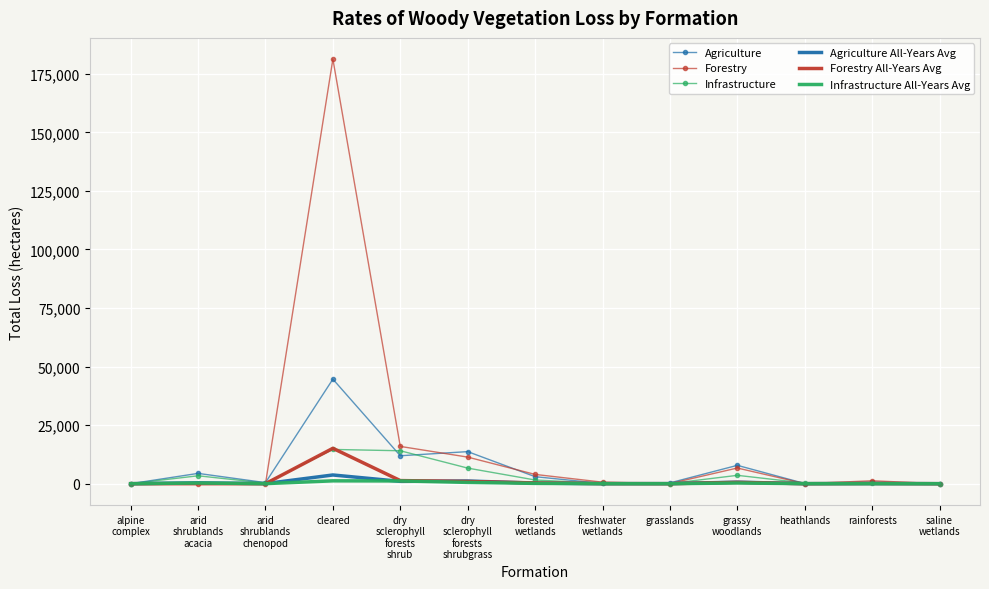

At which label does Forestry All-Years Avg reach its peak?

cleared